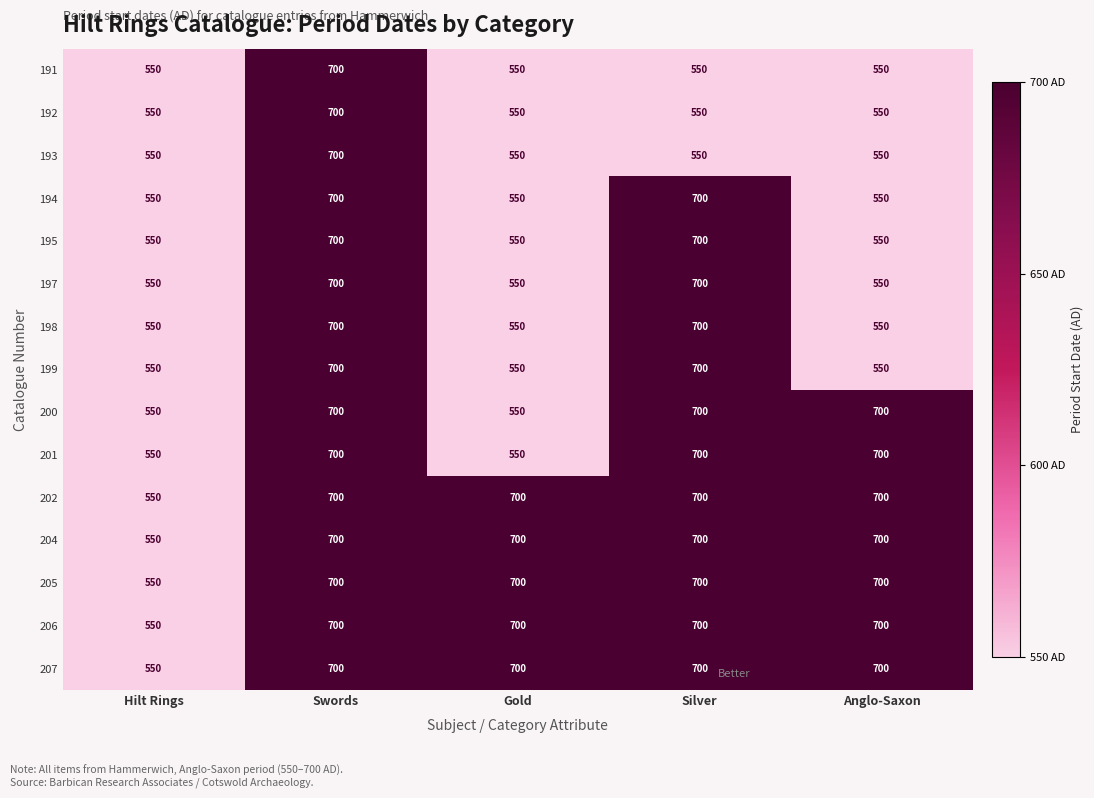

What is the lowest value of the 193 series?

550